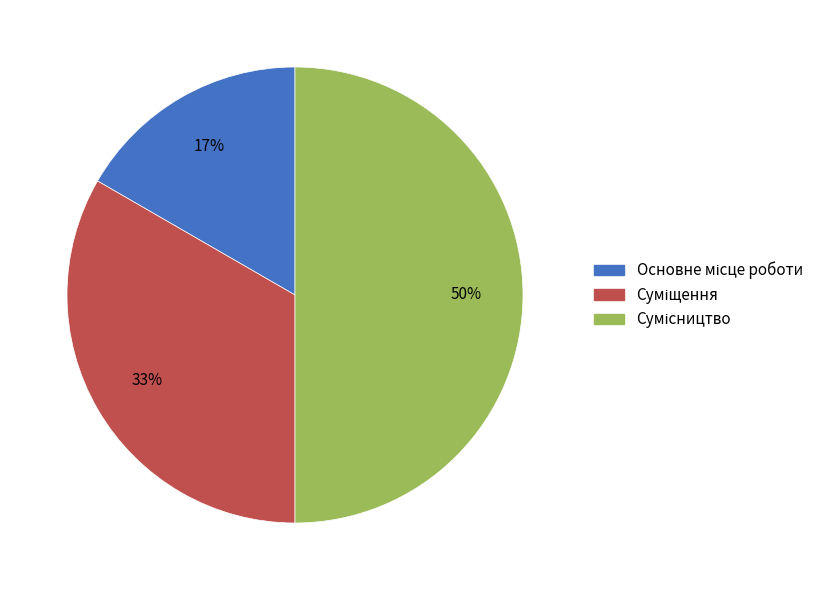

To the nearest percent, what is the average slice percentage?

33%